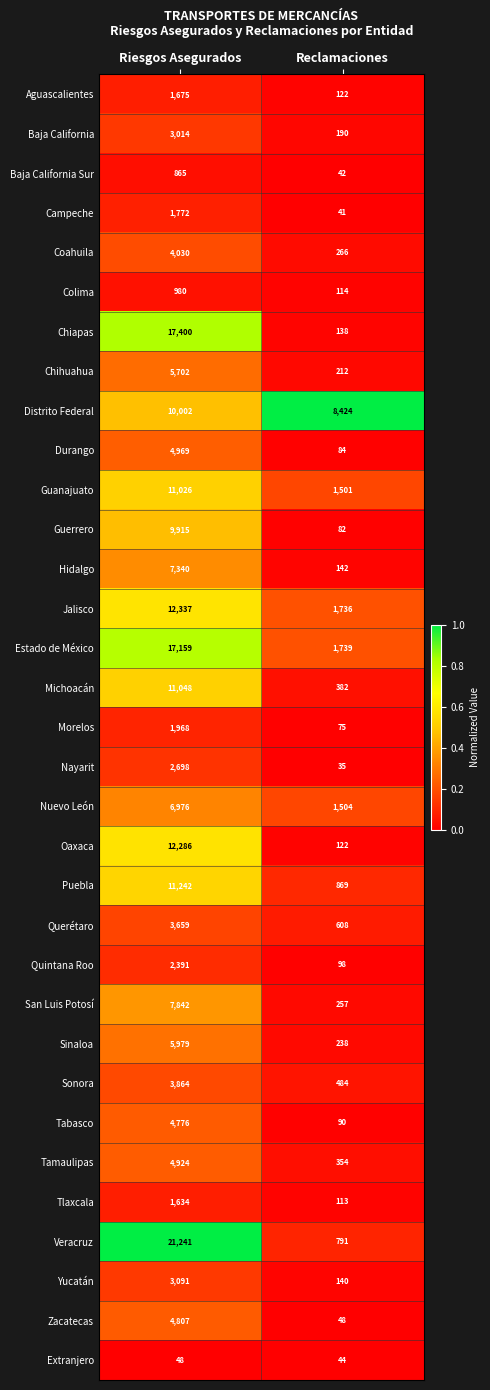

What is the sum of the Hidalgo values at Reclamaciones and Riesgos Asegurados?

7482